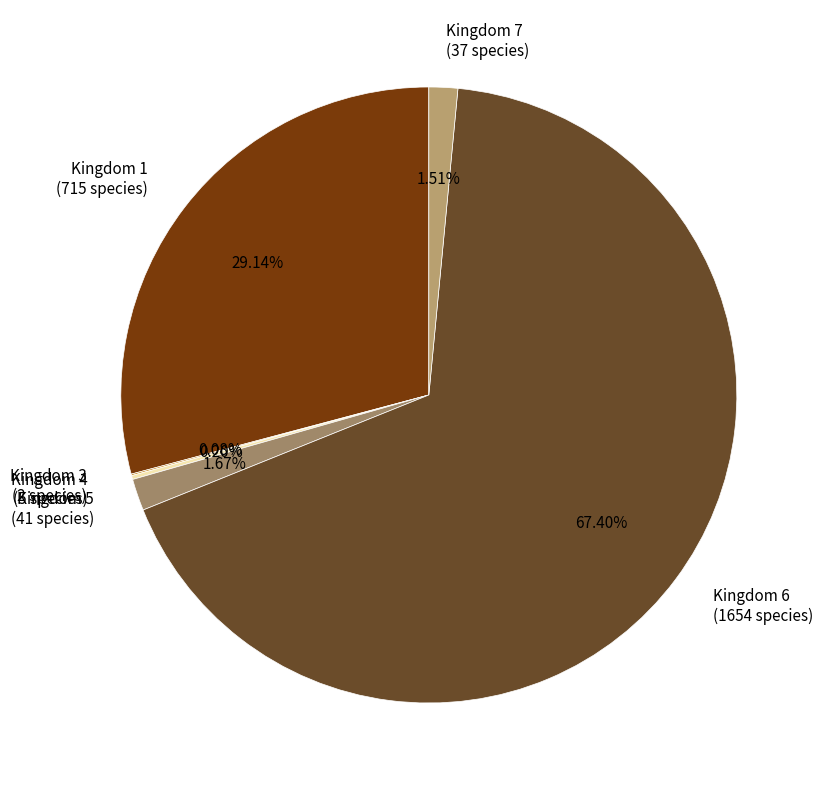

Is the sum of Kingdom 1 (715 species) and Kingdom 5 (41 species) greater than half?

No